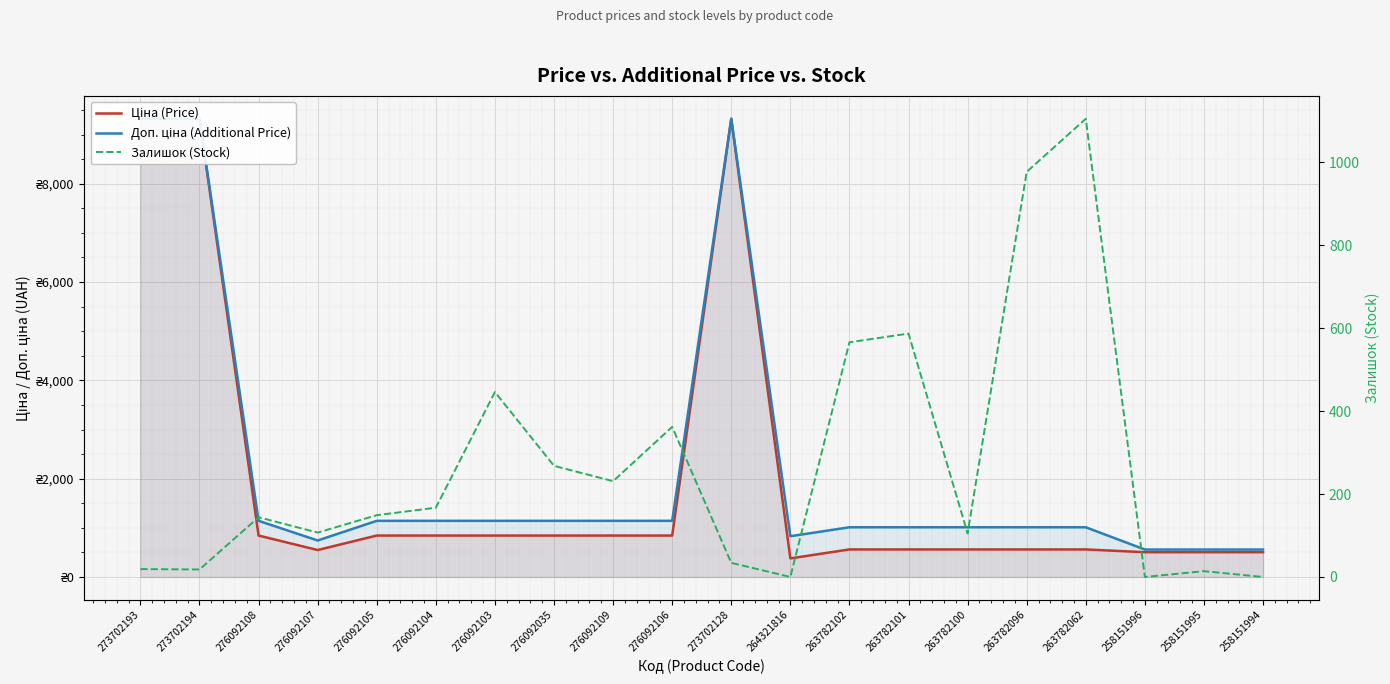

At which label does Залишок (Stock) reach its minimum?

264321816